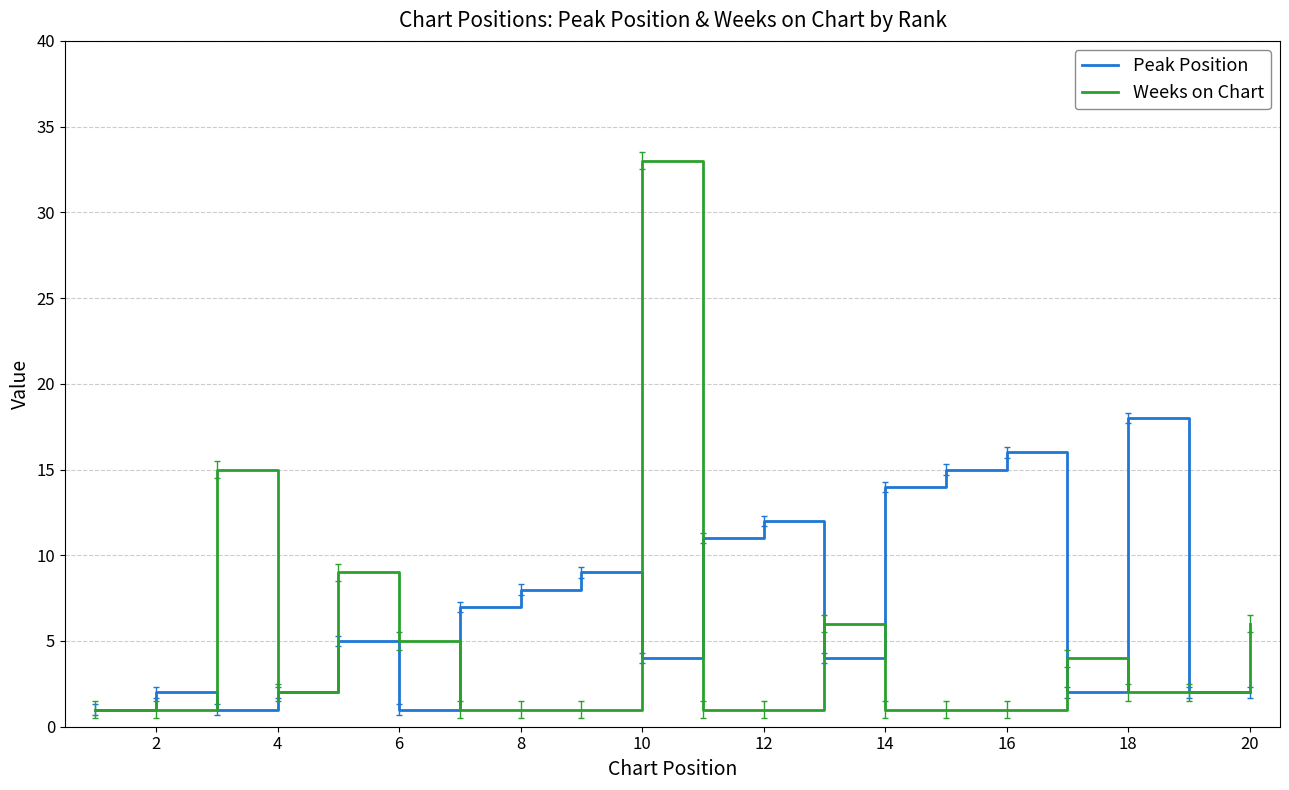

Reading right to left, what are all the values shown in this chart?

Peak Position: 2	2	18	2	16	15	14	4	12	11	4	9	8	7	1	5	2	1	2	1
Weeks on Chart: 6	2	2	4	1	1	1	6	1	1	33	1	1	1	5	9	2	15	1	1